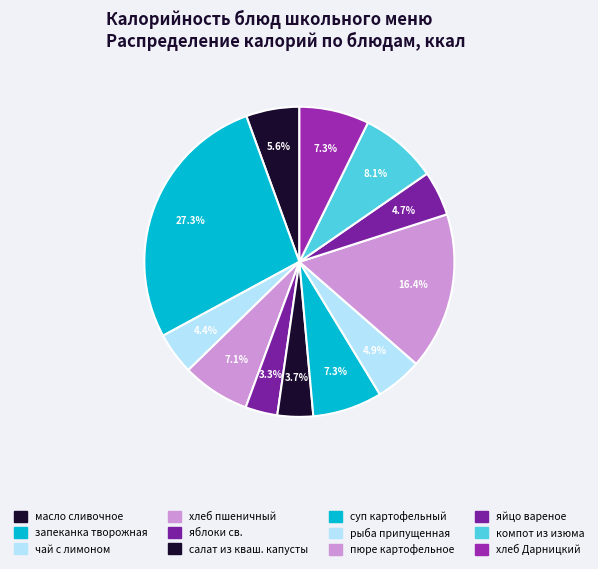

Count the number of slices in the pie.

12